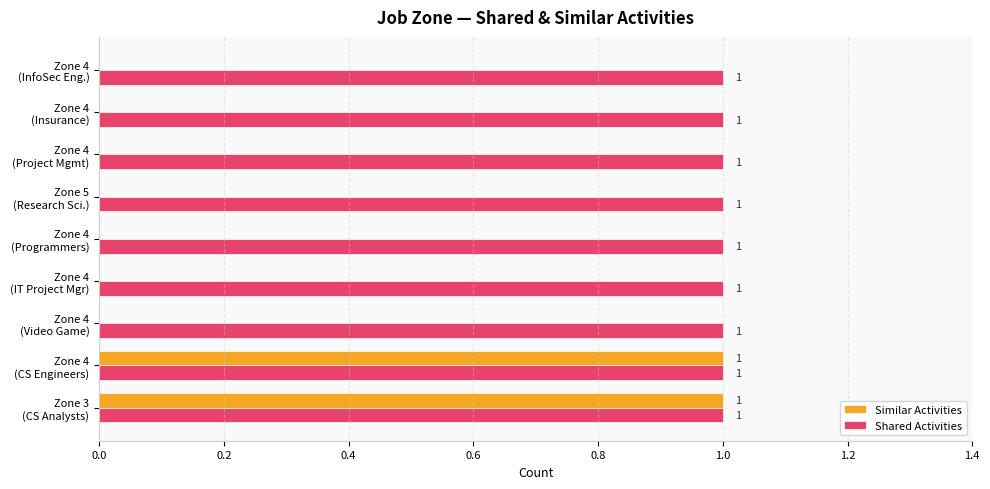

Which series has the largest total across all categories?

Shared Activities